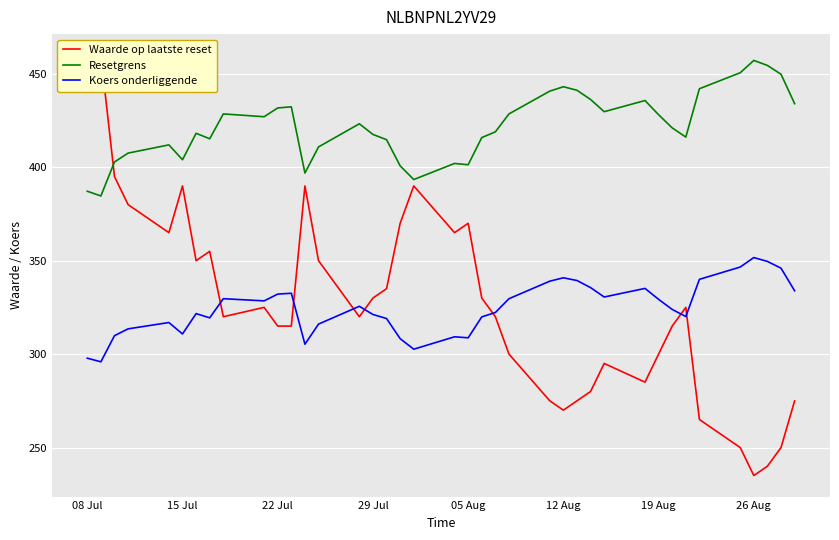

True or false: Koers onderliggende has a value of 340.8 at 12 Aug.

True